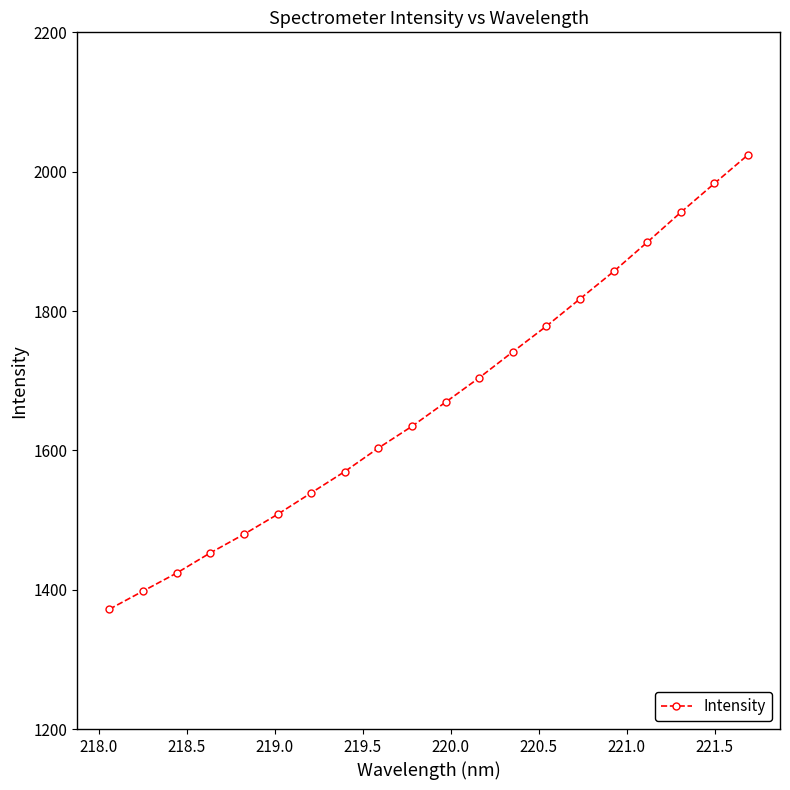

What is the value of the 10th point from the left?

1634.6